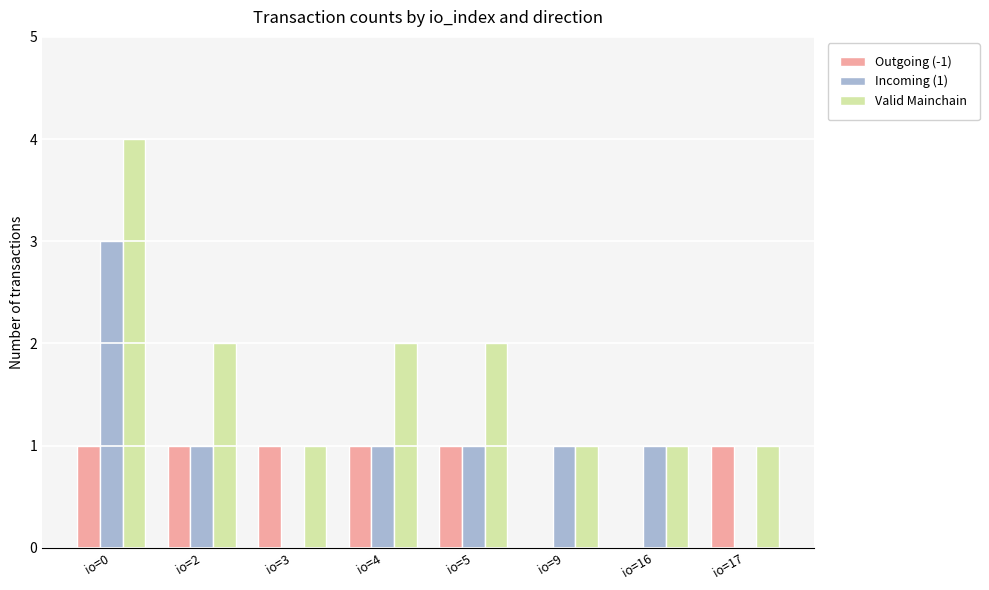

Is it true that Outgoing (-1) equals 2 at io=4?

False